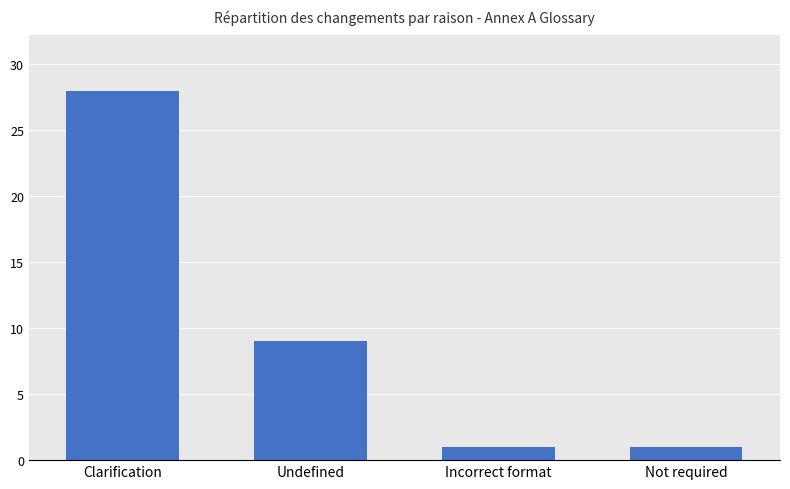

What is the minimum value shown in the chart?

1